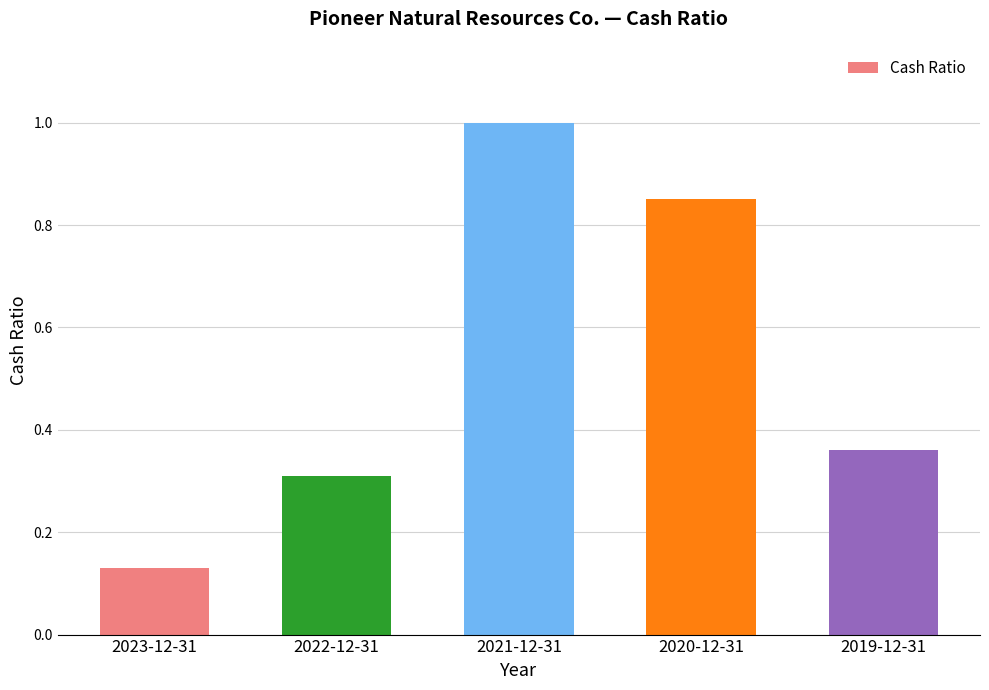

Where is the data nearest to the value 0?

2023-12-31